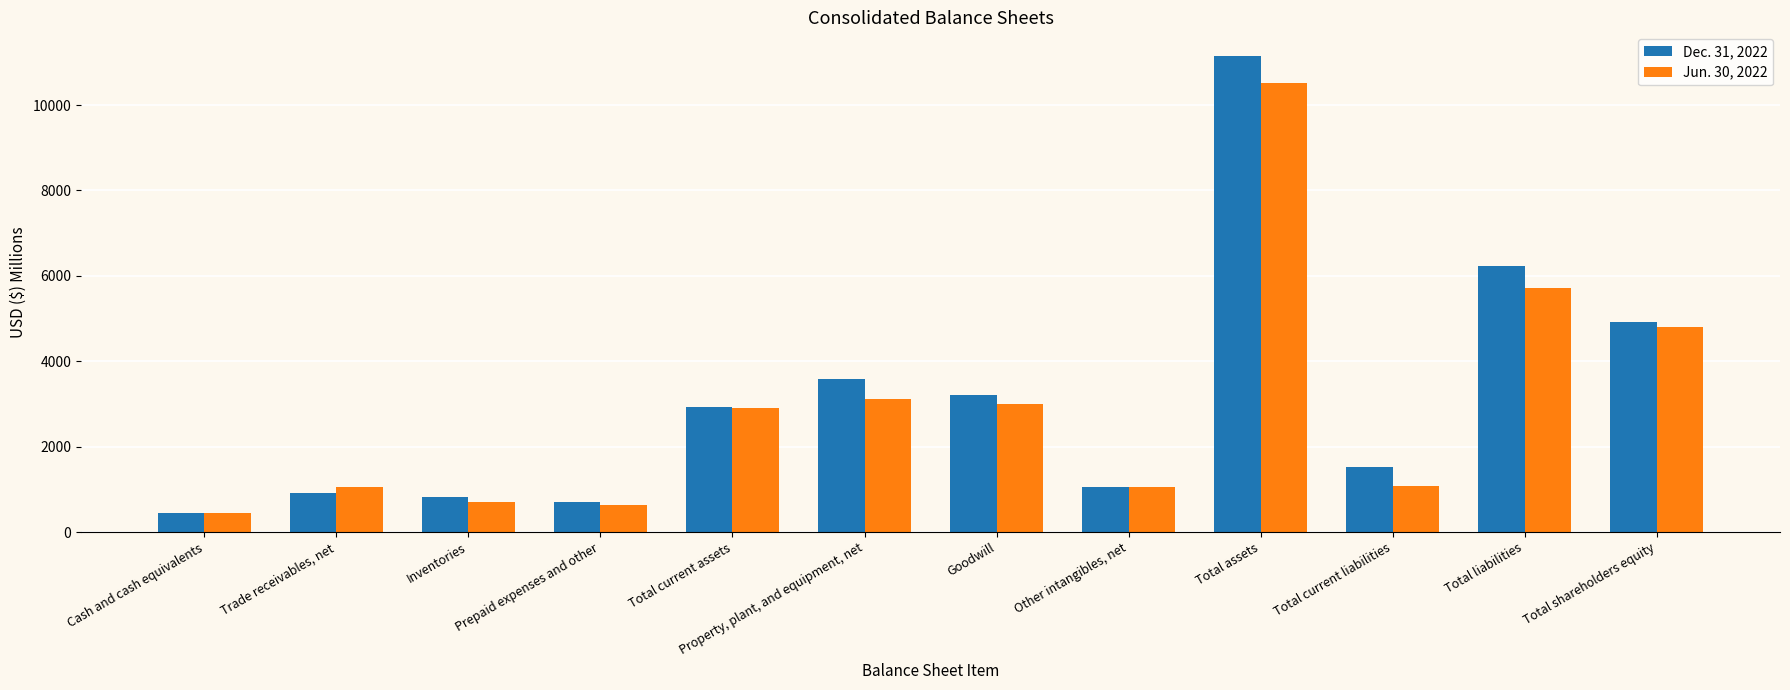

How many groups of bars are there?

12